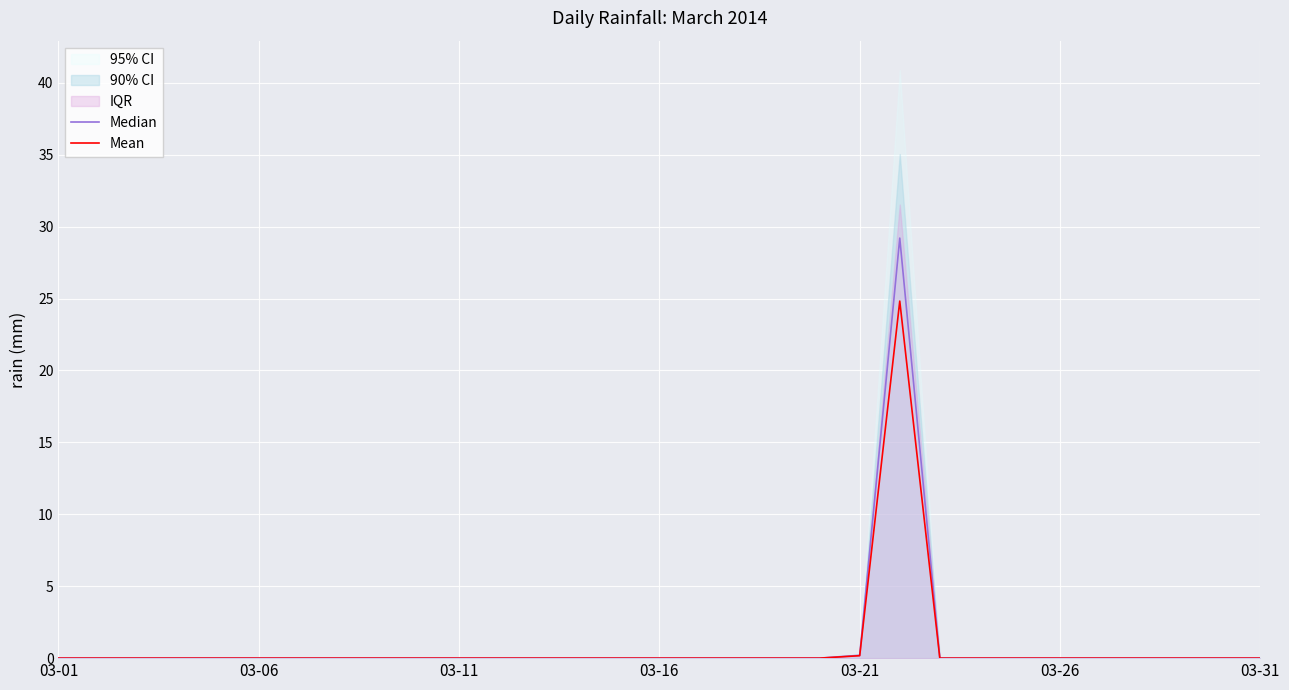

What is the greatest value displayed?

29.2